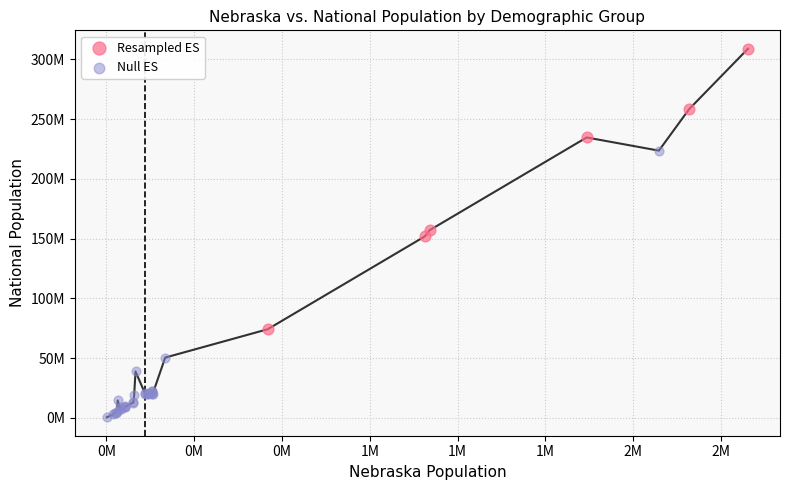

What are all the series names shown in the legend?

Resampled ES, Null ES